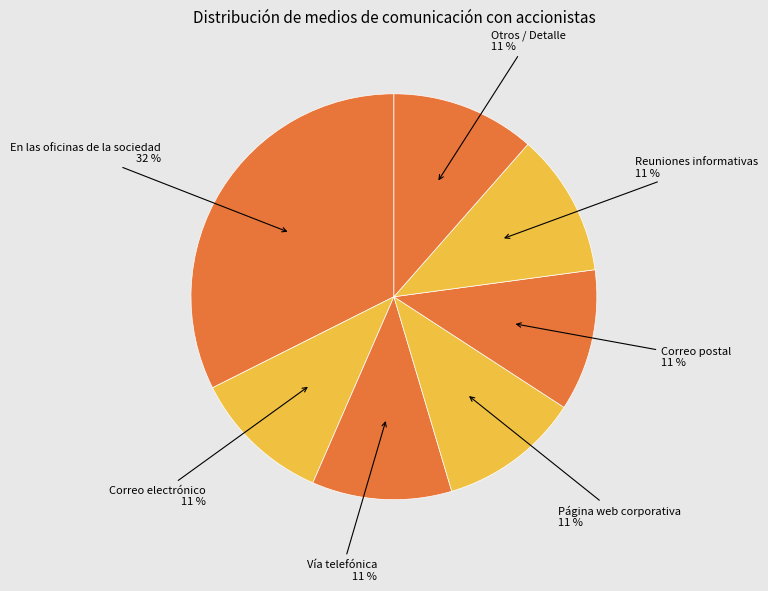

What percentage is the Vía telefónica slice, to the nearest percent?

11%